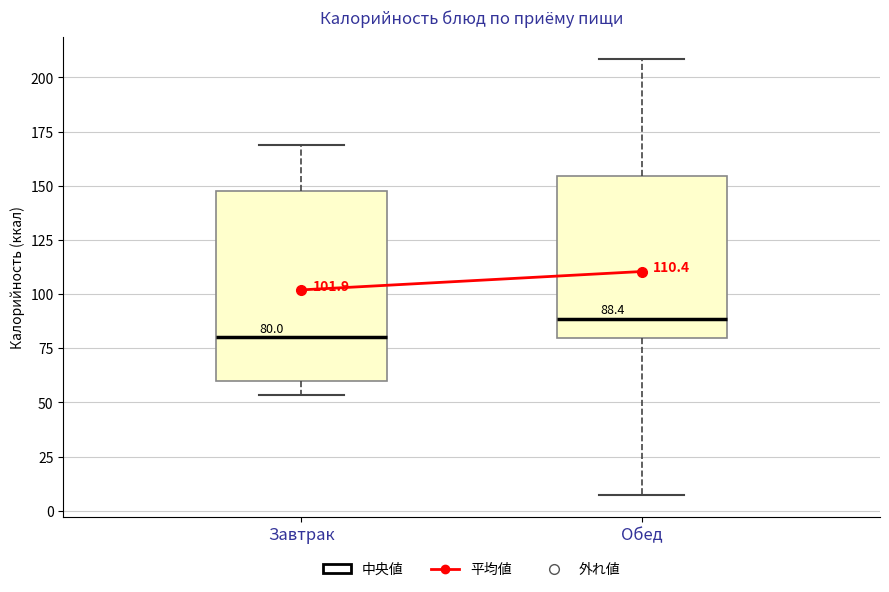

Which box has the highest median line?

Обед